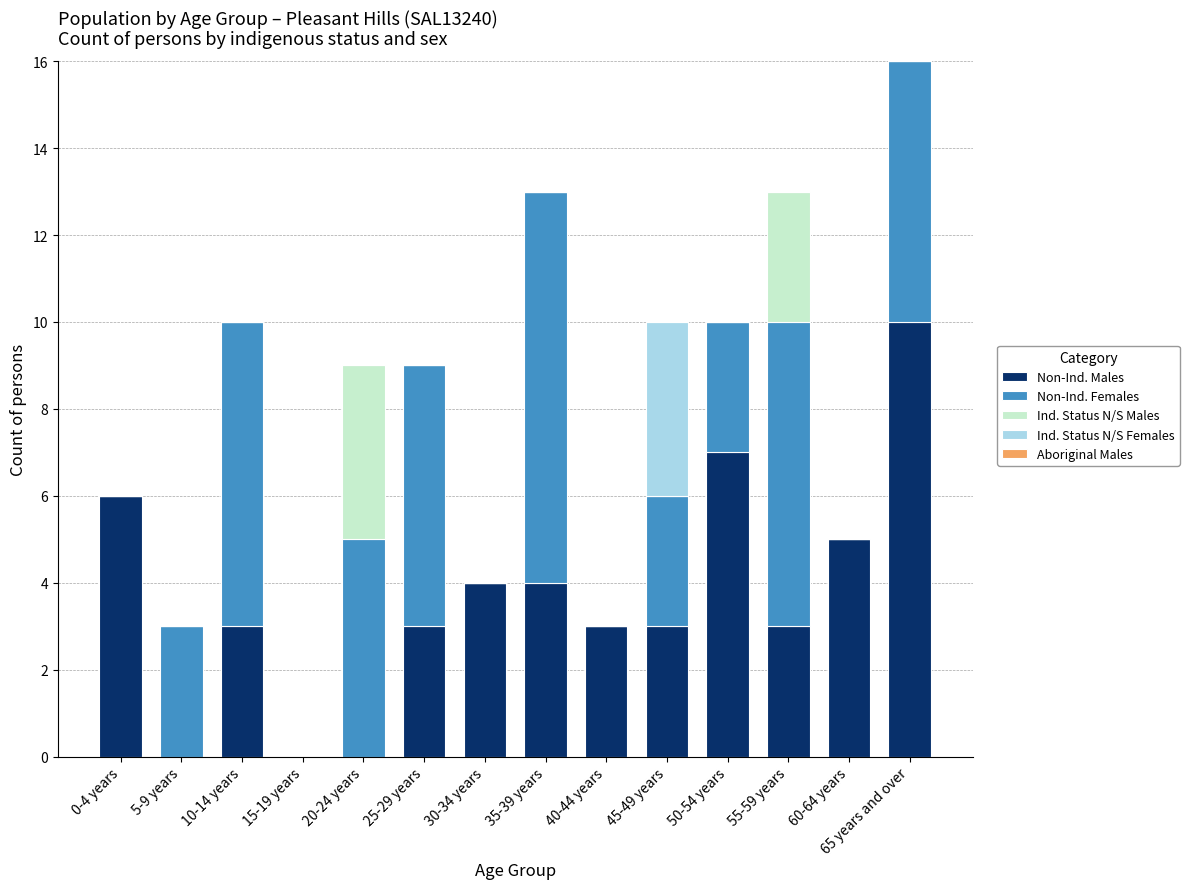

The value of Non-Ind. Males at 50-54 years is 10. True or false?

False